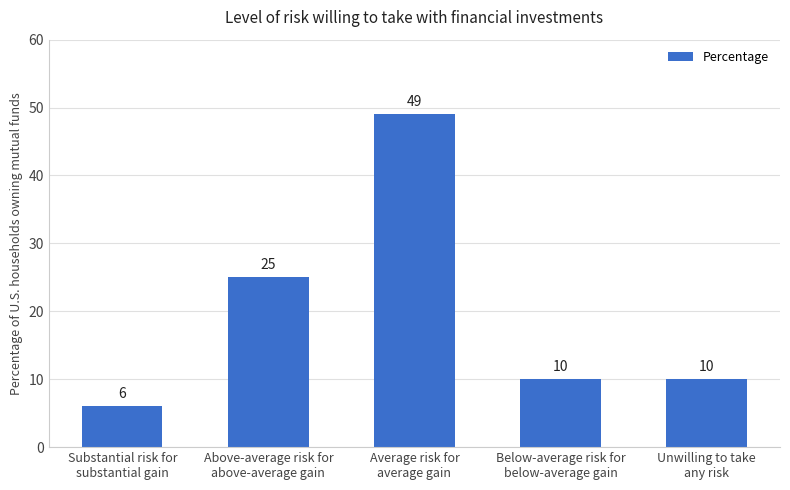

Is it true that the value at Average risk for
average gain is 10?

False